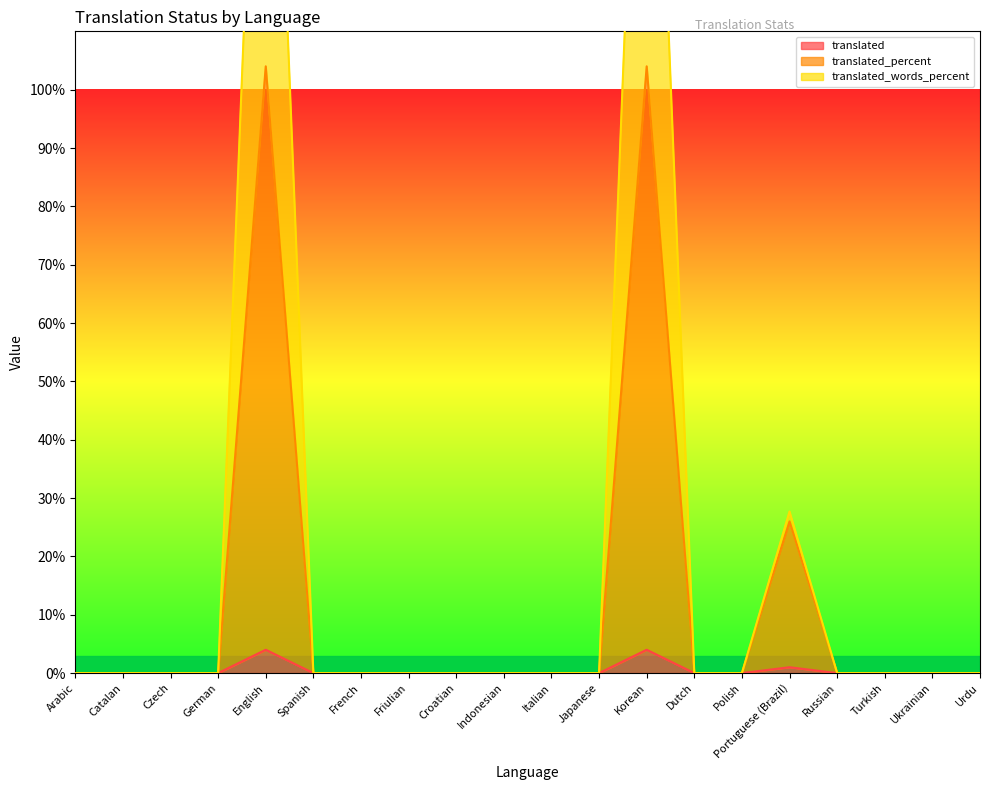

The value of translated_words_percent at Czech is 0.0. True or false?

True